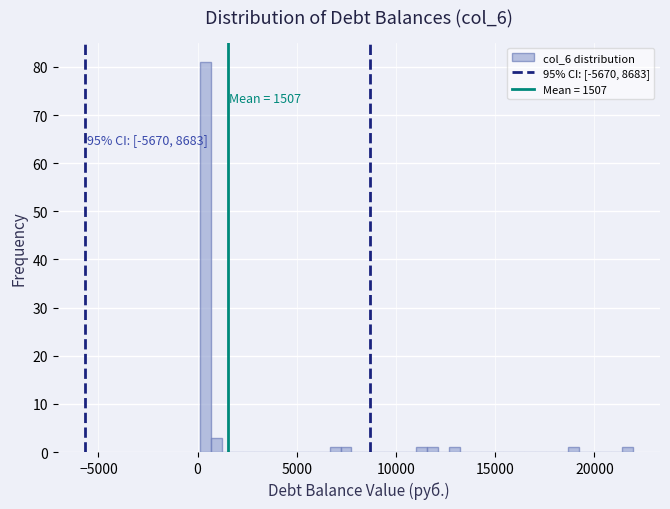

Around what value on the x-axis is the tallest bar? Give the approximate position of its centre, as read against the axis.

500